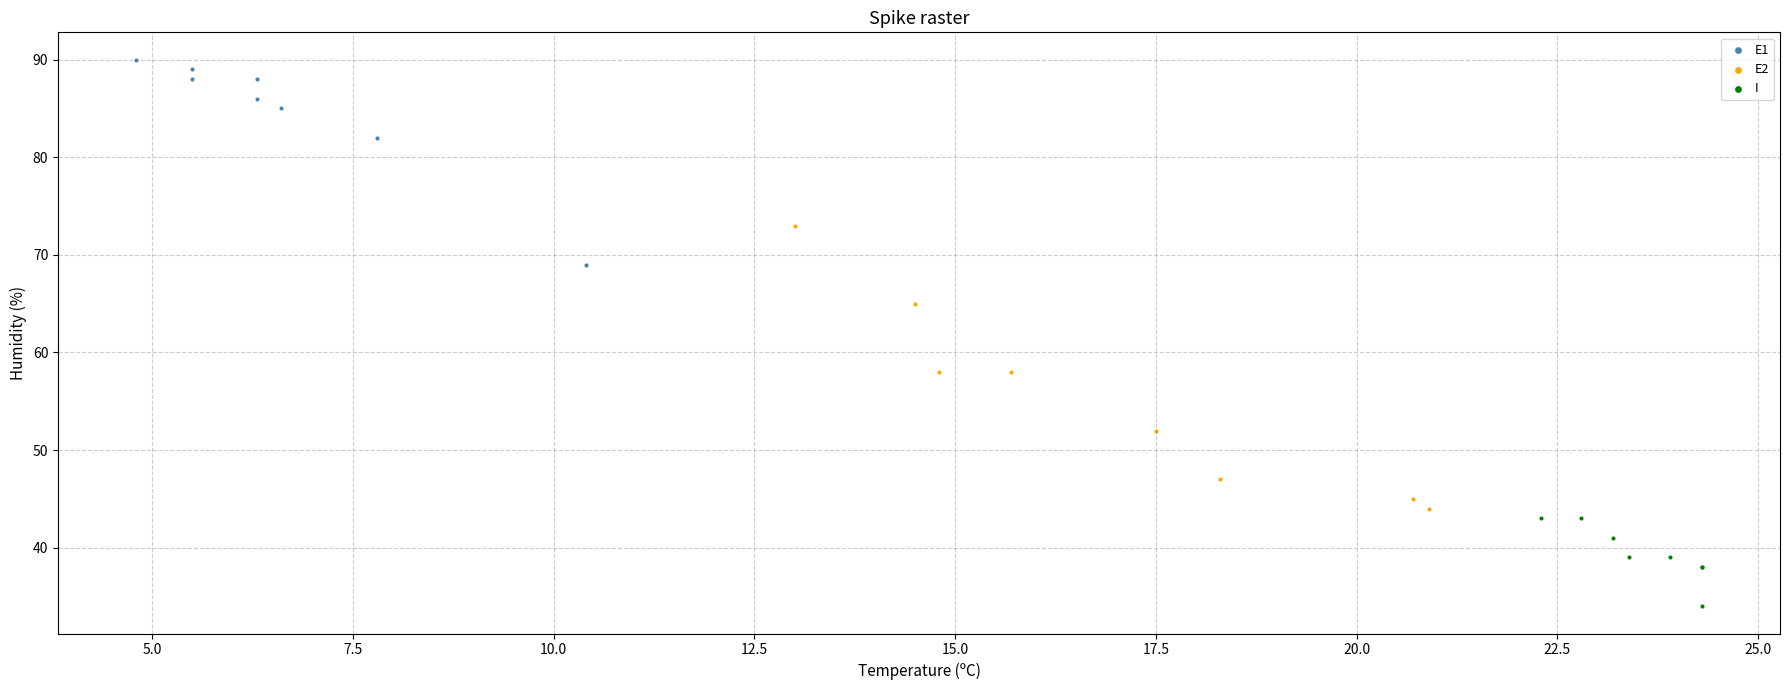

Which series reaches the maximum Y coordinate?

E1